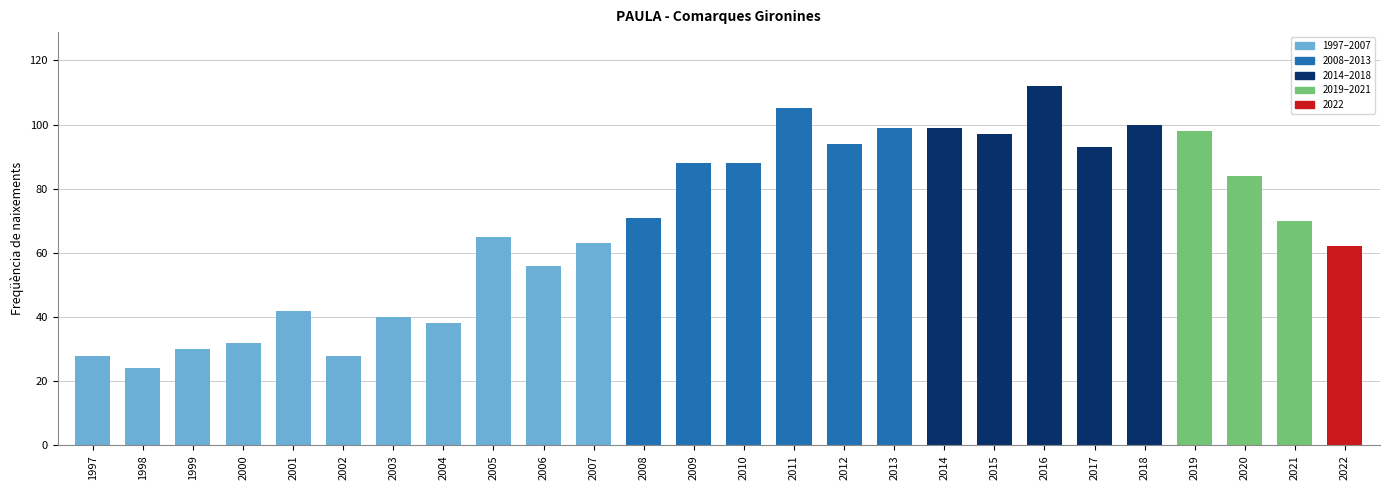

Are the bars grouped side by side (vs. stacked)?

No